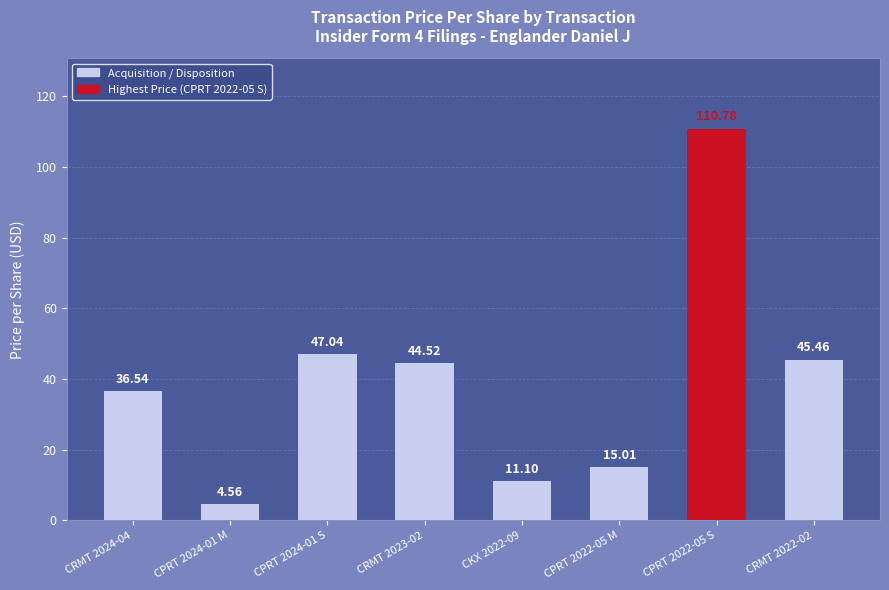

What position from the left is CPRT 2022-05 S?

7